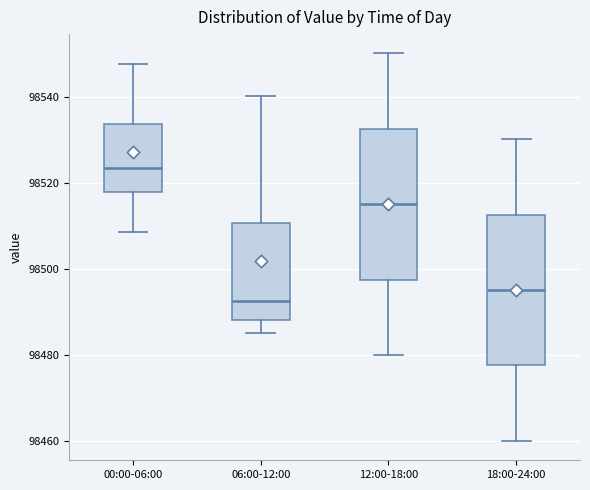

Which box has the lowest median line?

06:00-12:00